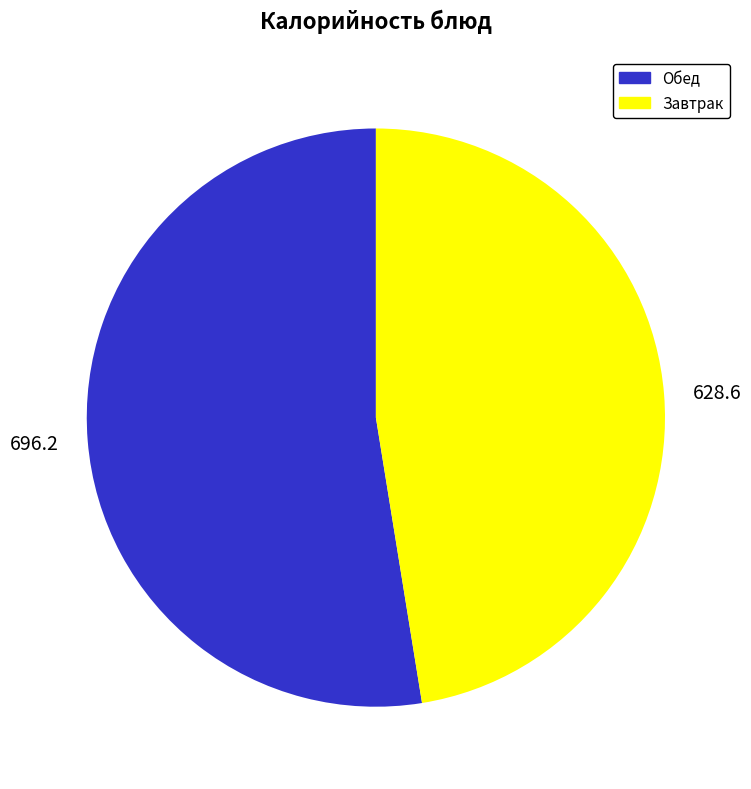

The 628.6 slice represents 41% of the pie. True or false?

False